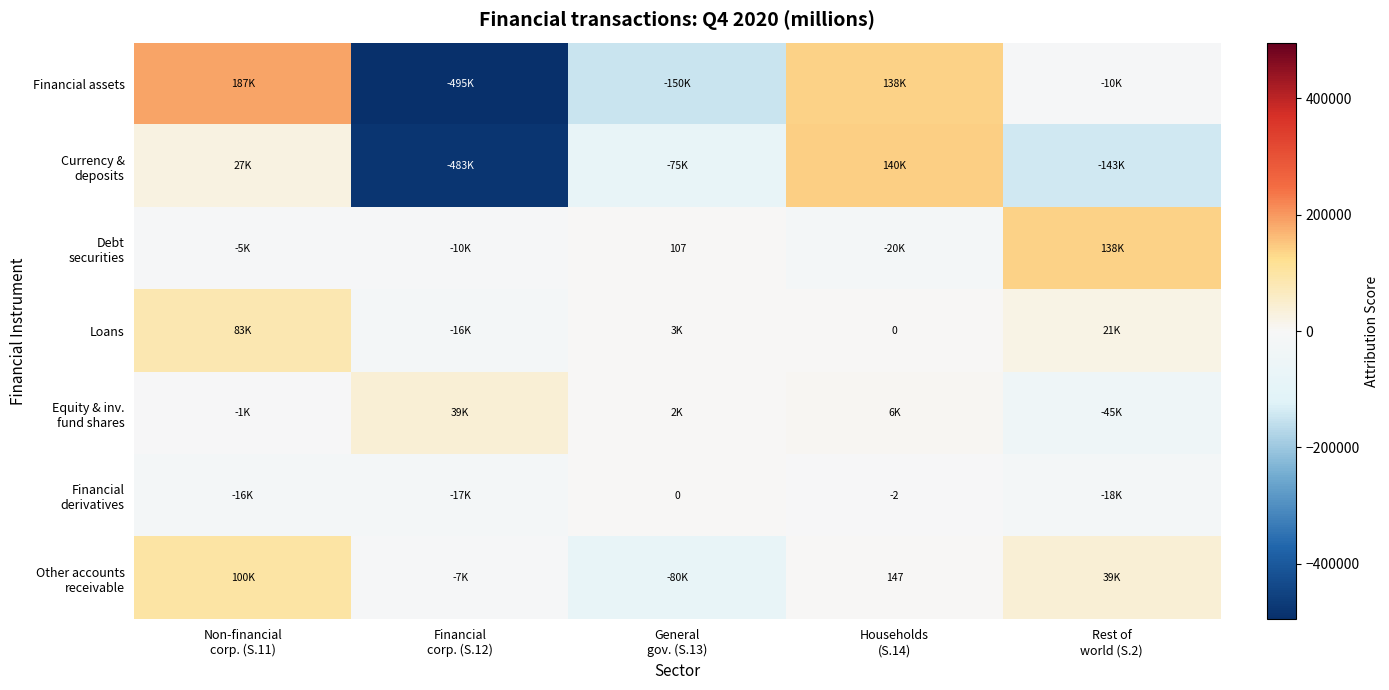

Is it true that Equity & inv. fund shares equals 2377 at General gov. (S.13)?

True